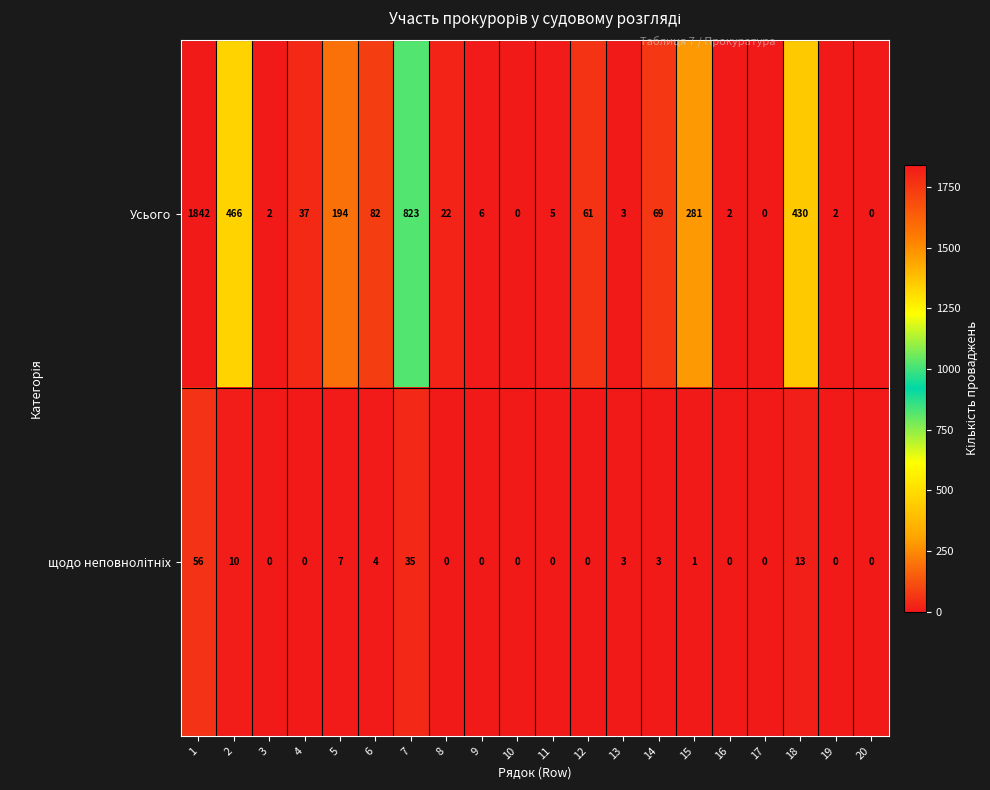

At which category is the sum across all series the highest?

1